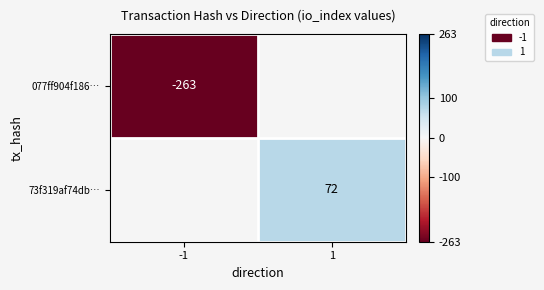

How many series are shown in this chart?

2